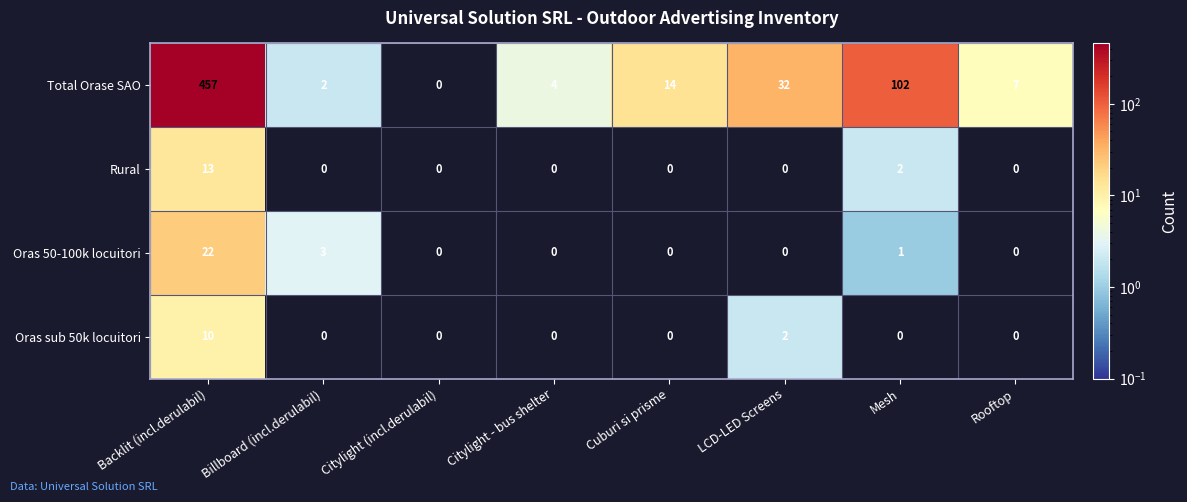

What is the sum of all Total Orase SAO values?

618